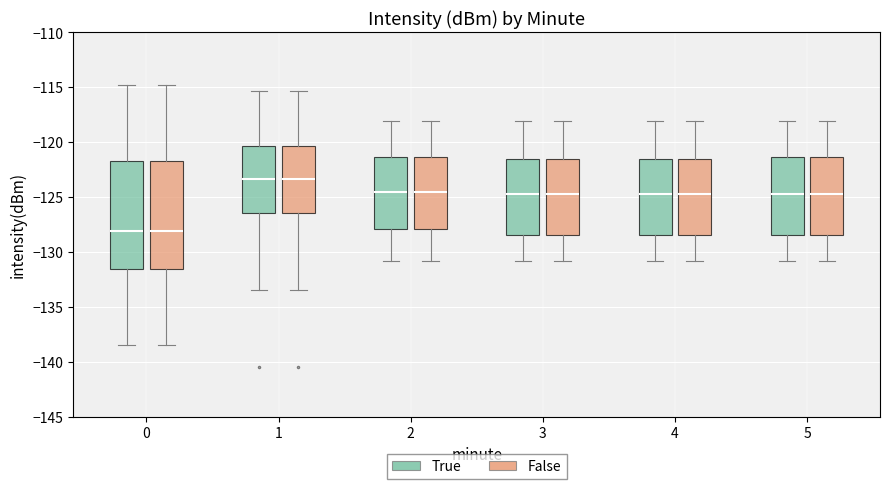

Where is the lower edge of the box for 5 (False) on the y-axis? The values are not printed on the chart, so give them approximately, as read against the axis.

-128.5